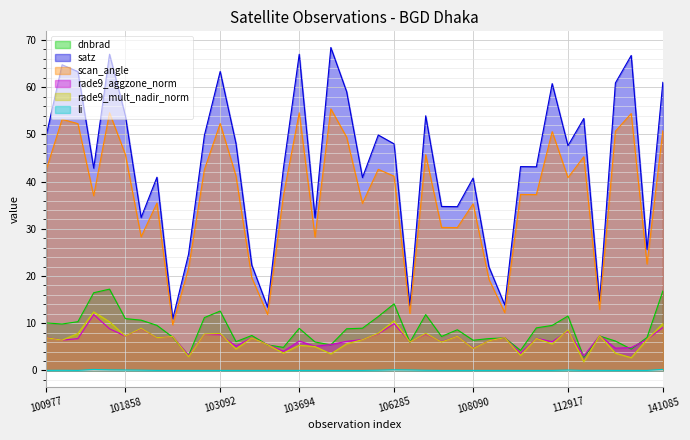

How many categories are shown in the chart?

40